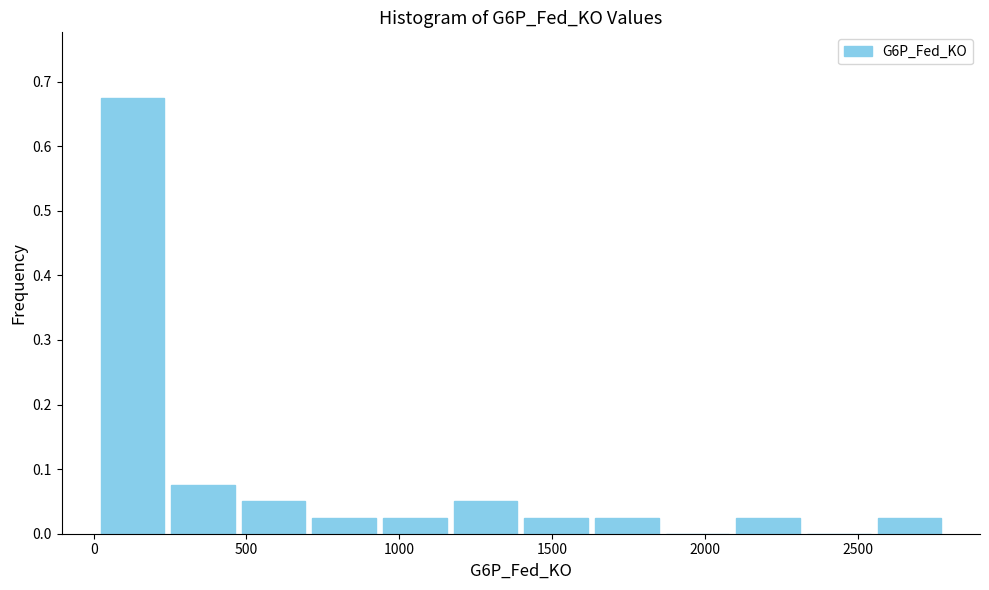

Over which range of the x-axis is the bar tallest?

0 to 250